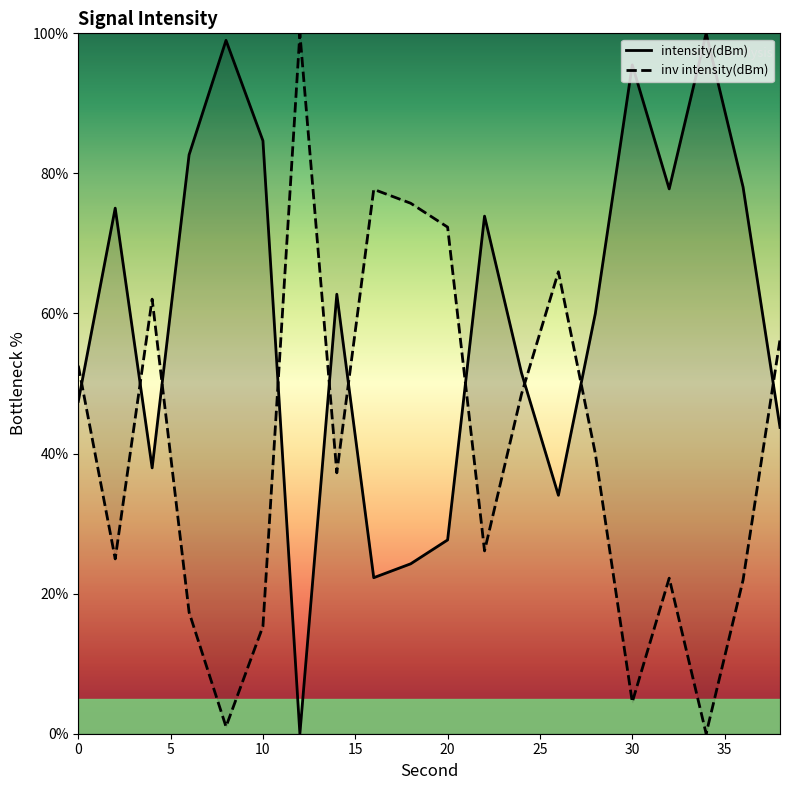

Is it true that intensity(dBm) equals 82.5 at 0?

False